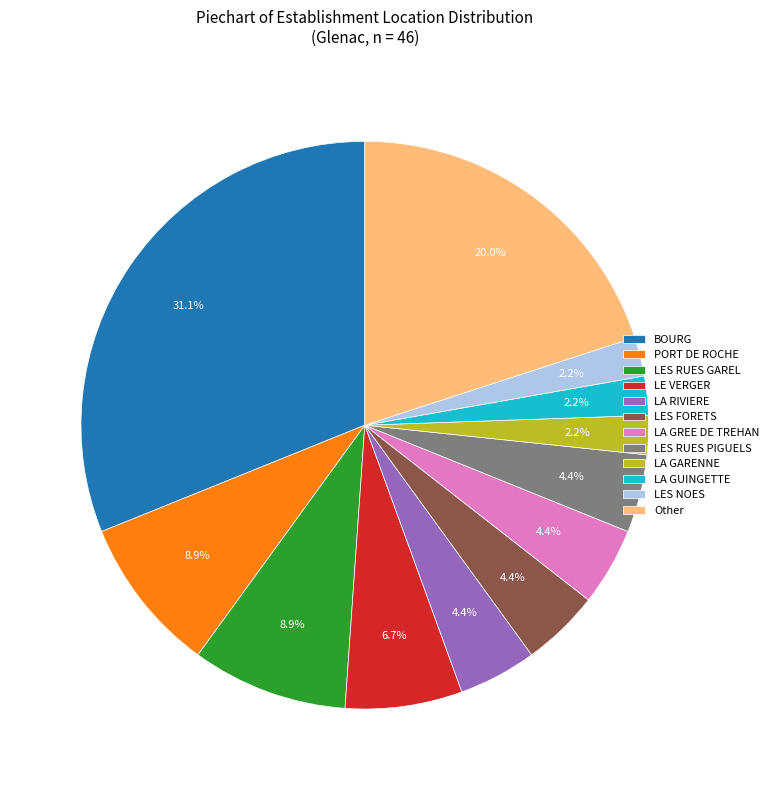

What percentage is the LES FORETS slice, to the nearest percent?

4%